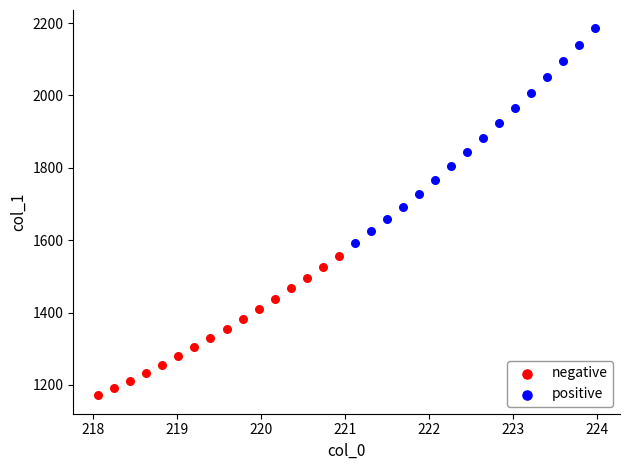

Which series reaches the minimum Y coordinate?

negative